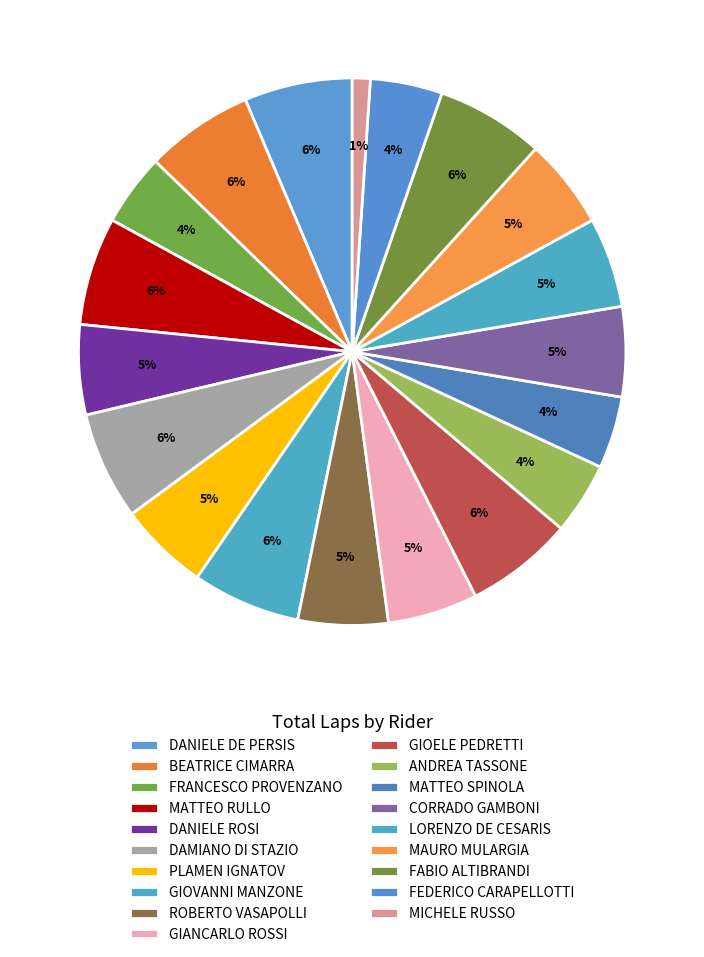

Is it true that PLAMEN IGNATOV is 5% of the pie?

True